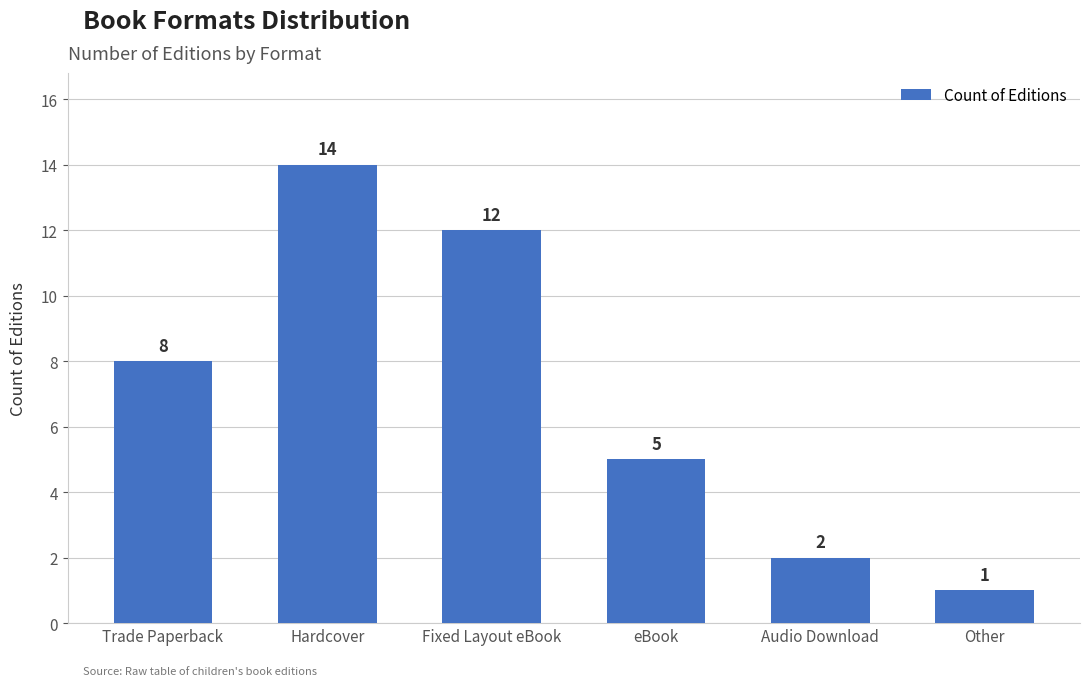

Which has a higher value, Hardcover or eBook?

Hardcover